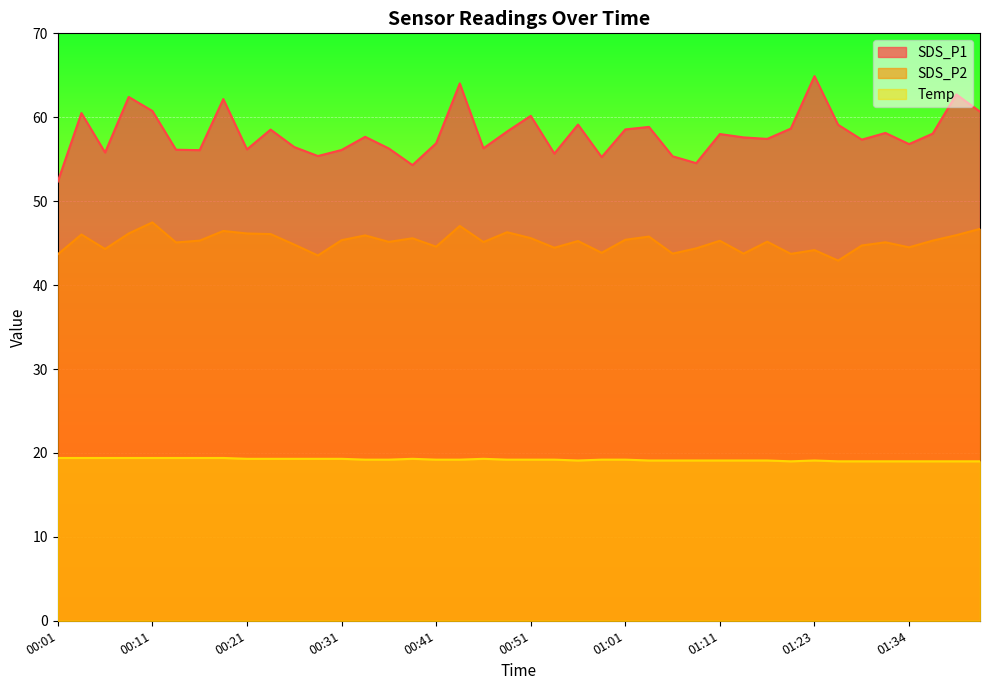

List the series in order of their overall mean, highest first.

SDS_P1, SDS_P2, Temp